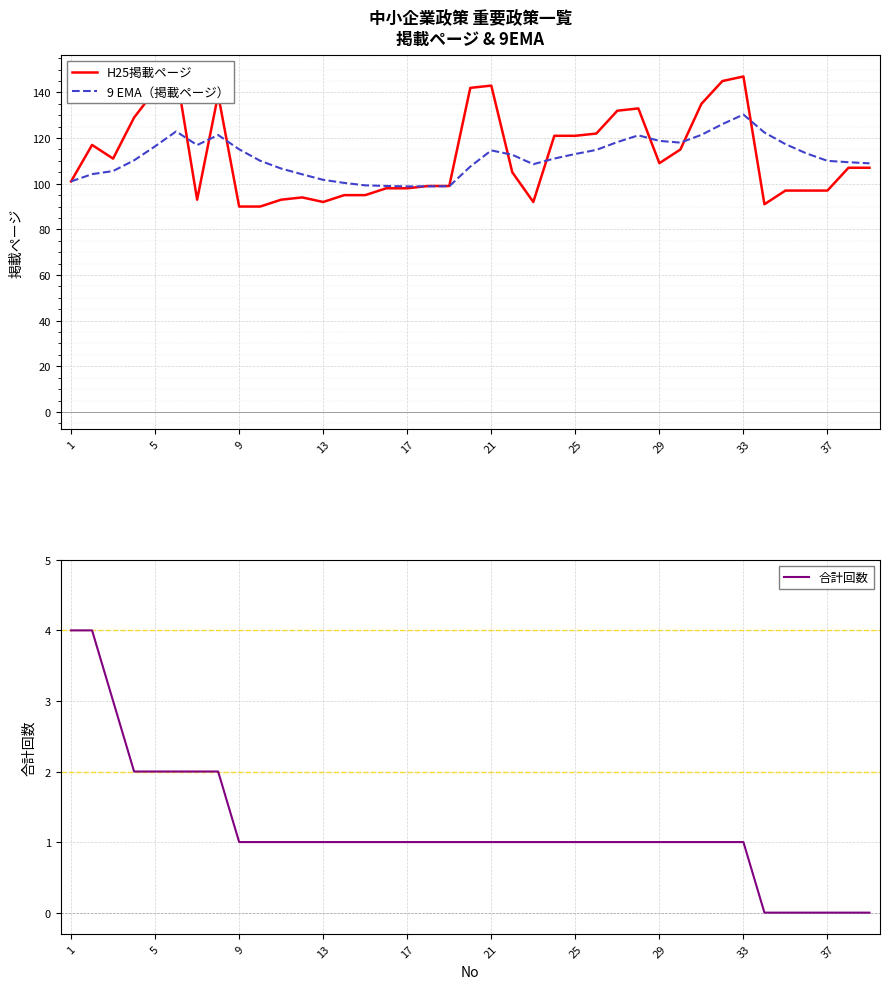

The value of 9 EMA（掲載ページ） at 37 is 188.2. True or false?

False